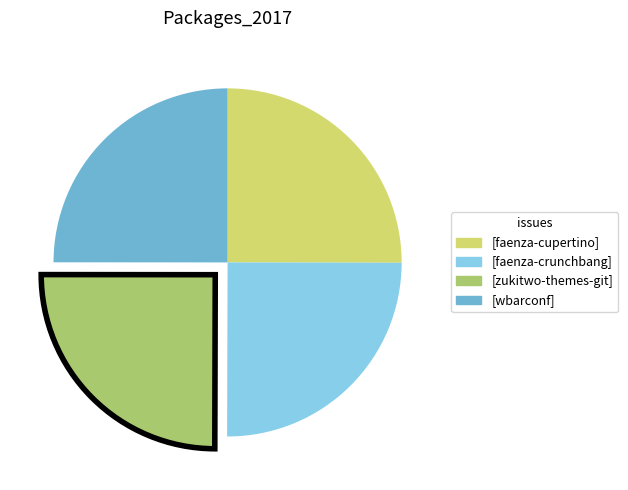

Is there any slice that represents more than half of the pie?

No